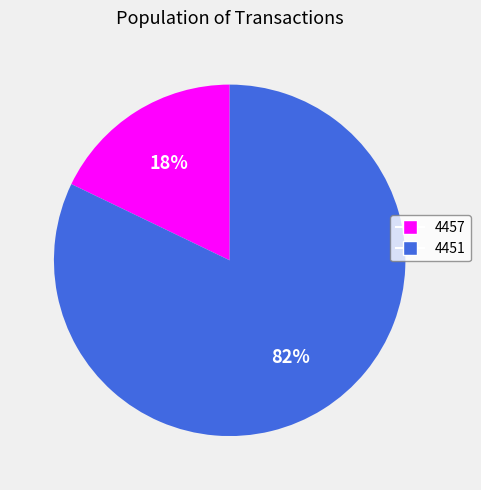

To the nearest percent, what portion does 4457 represent?

18%